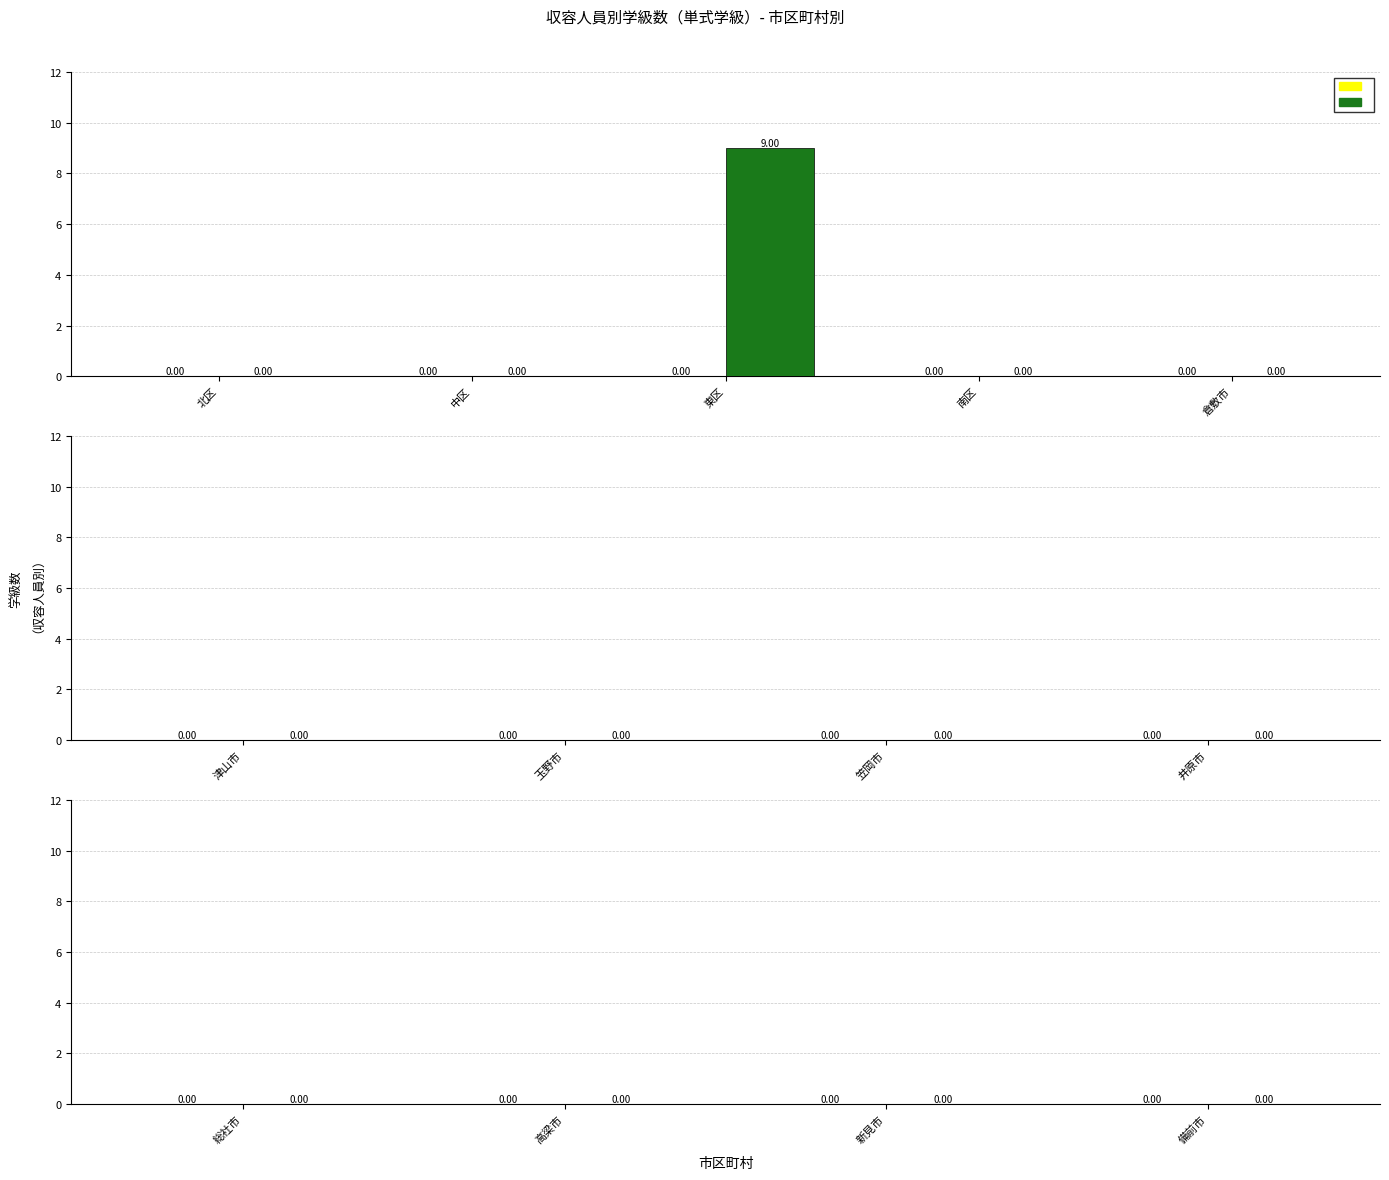

Which category has the highest value across all series?

東区